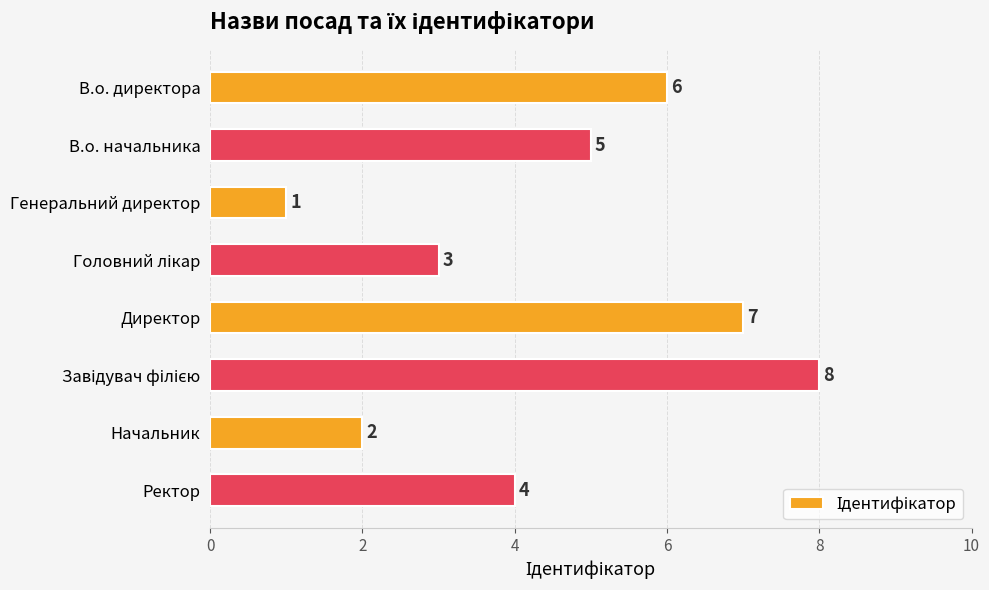

What is the difference between the second highest and minimum values?

6